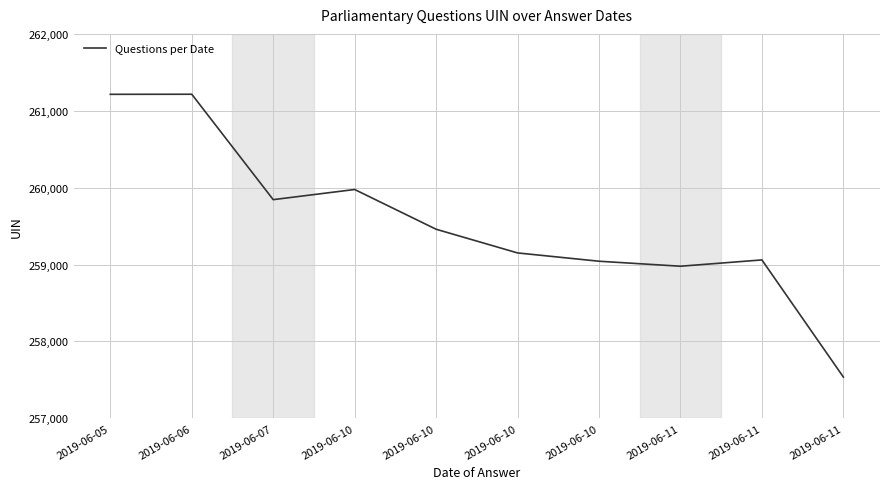

True or false: the data has more than 0 interior local peaks.

True